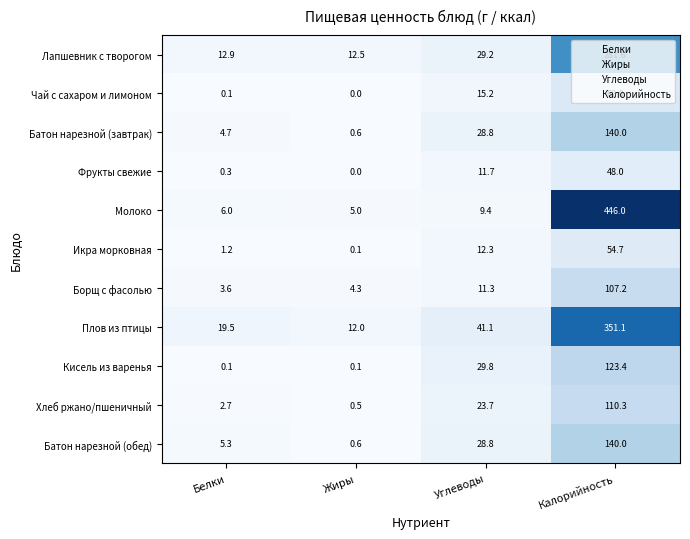

True or false: Икра морковная has a value of 12.3 at Углеводы.

True